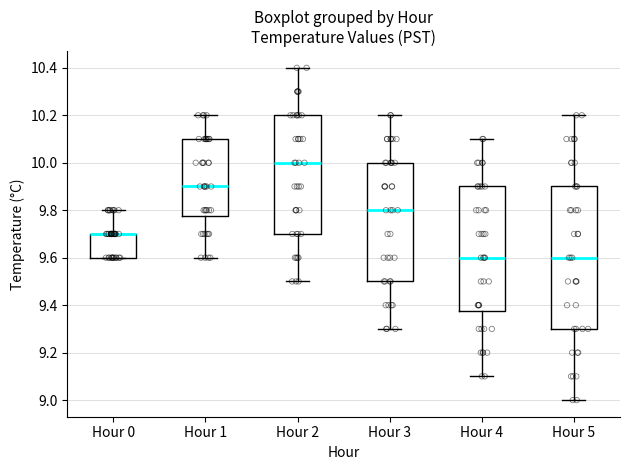

Where does the lower whisker of the box for Hour 3 end on the y-axis? The values are not printed on the chart, so give them approximately, as read against the axis.

9.30